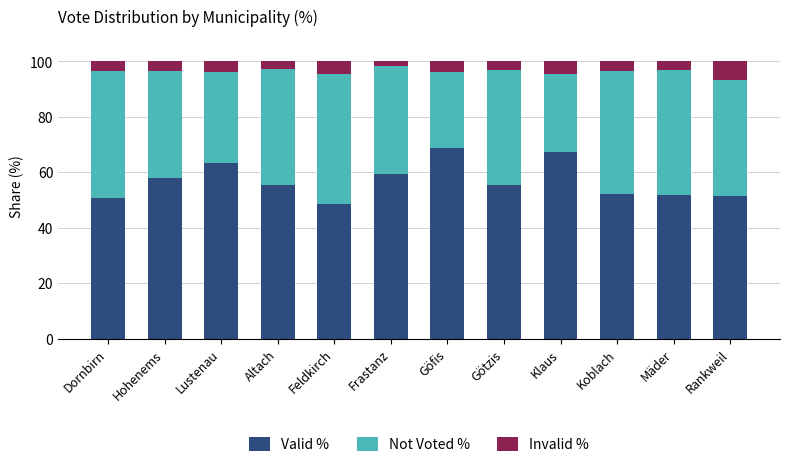

What is the minimum value for Valid %?

48.5